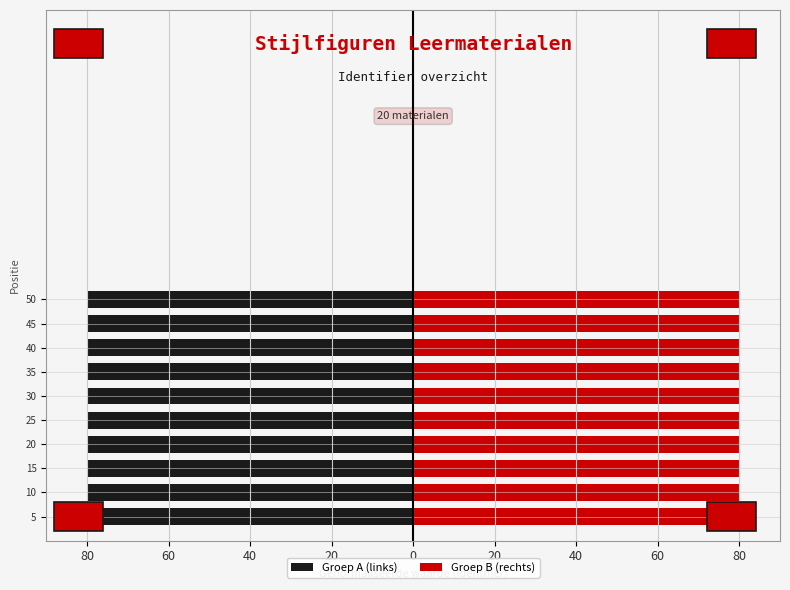

Does the chart contain stacked bars?

No